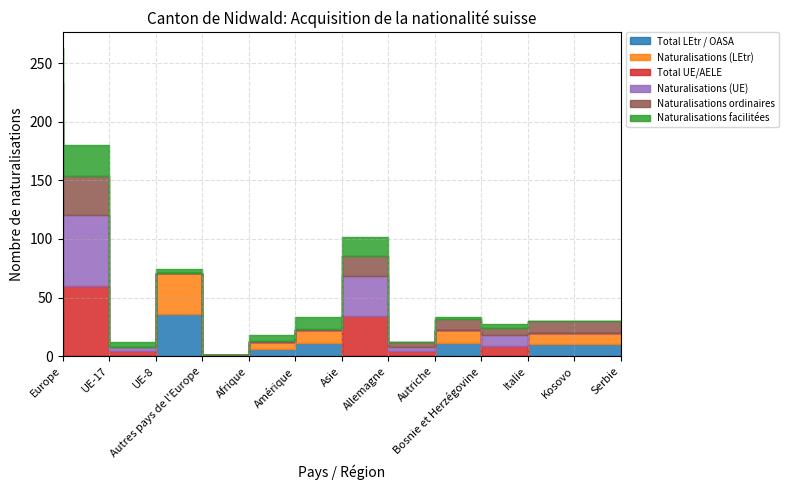

Between Europe and Asie, which series saw the biggest shift?

Total UE/AELE